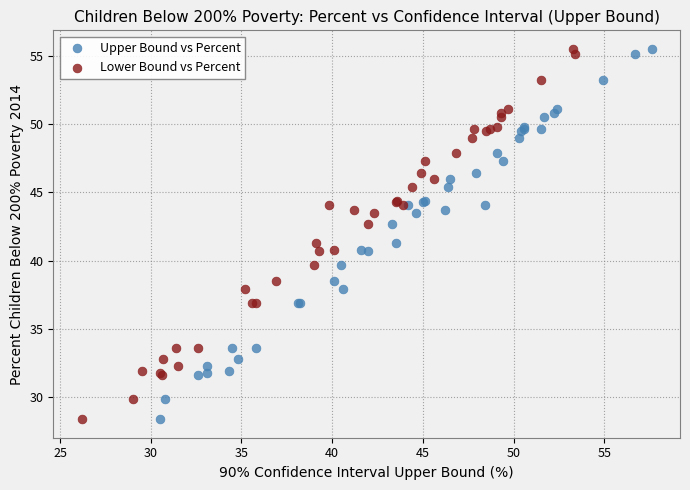

What are all the series names shown in the legend?

Upper Bound vs Percent, Lower Bound vs Percent